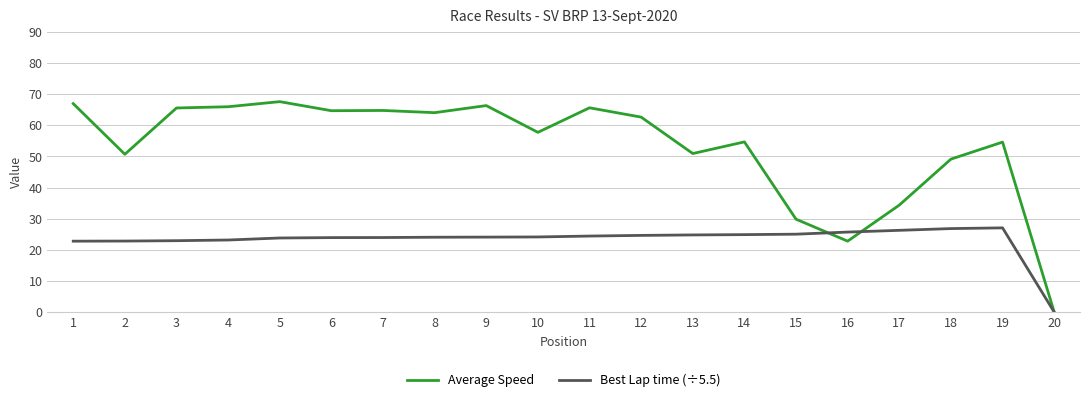

What is the maximum value for Average Speed?

67.6